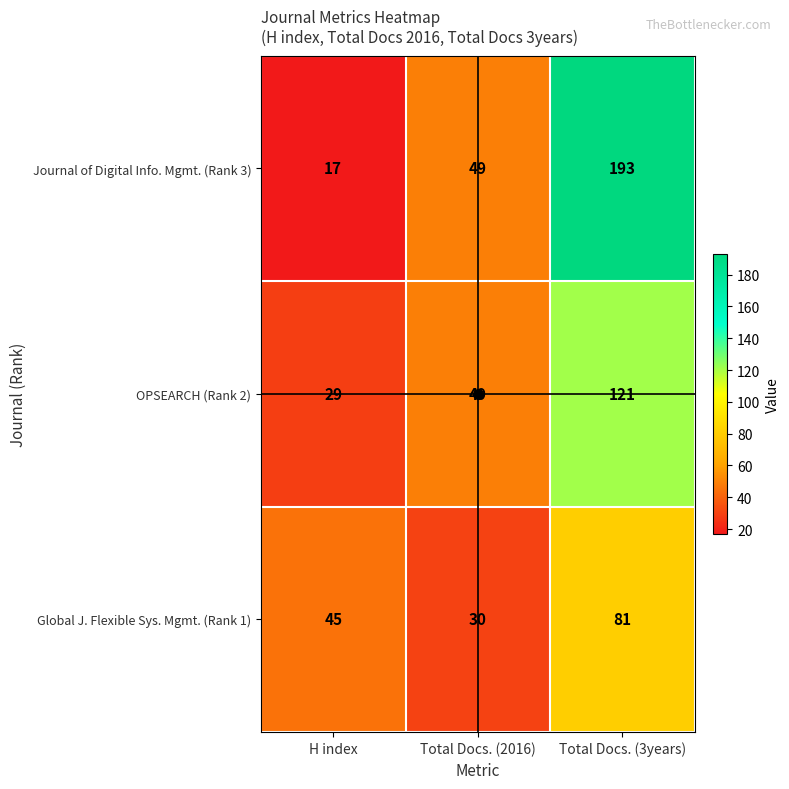

What is the difference between the Journal of Digital Info. Mgmt. (Rank 3) values at Total Docs. (2016) and H index?

32